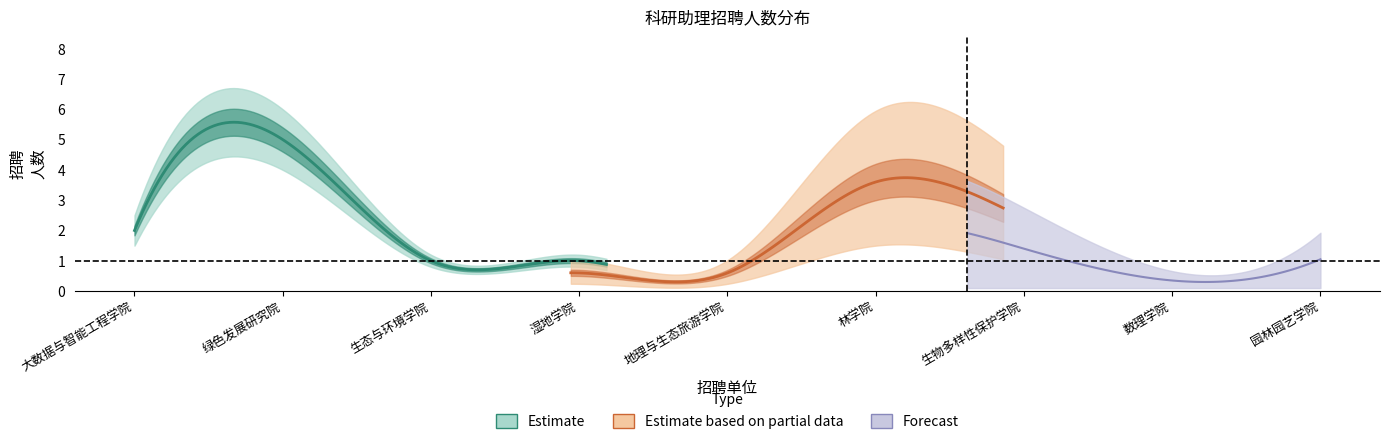

True or false: Forecast and Estimate based on partial data cross at least once.

False